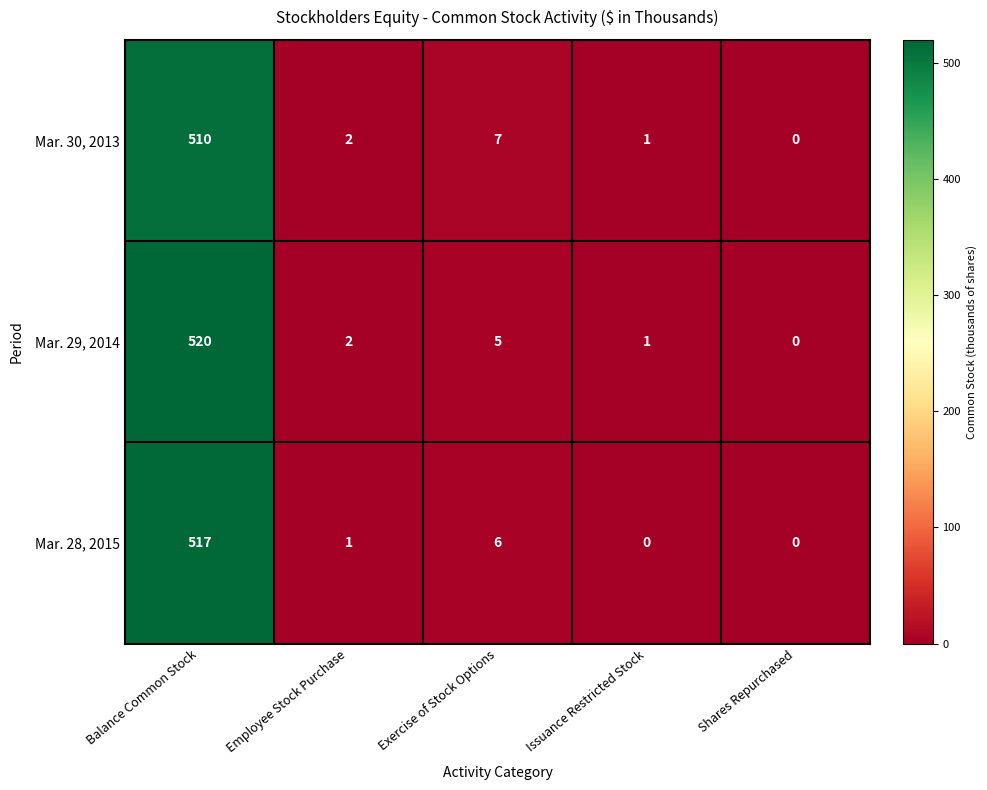

Is it true that Mar. 28, 2015 equals 332 at Shares Repurchased?

False